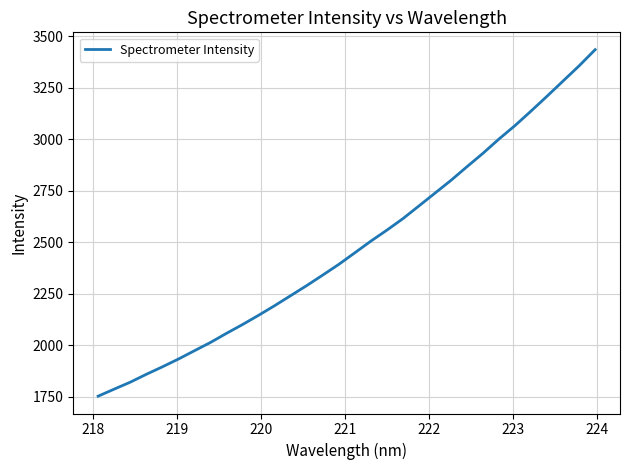

What is the difference between the maximum and minimum values?

1681.7